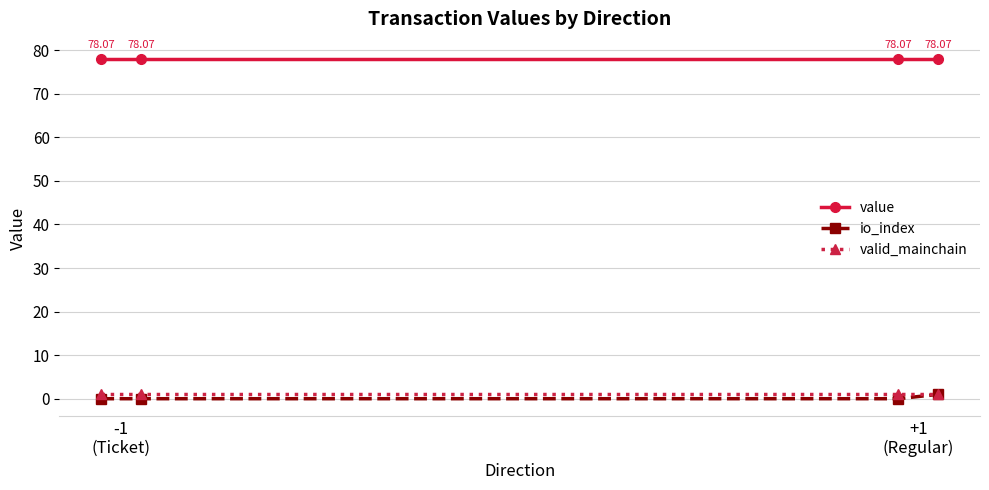

Reading right to left, list all the values displayed in this chart.

value: 78.1	78.1	78.1	78.1
io_index: 1.0	0.0	0.0	0.0
valid_mainchain: 1.0	1.0	1.0	1.0